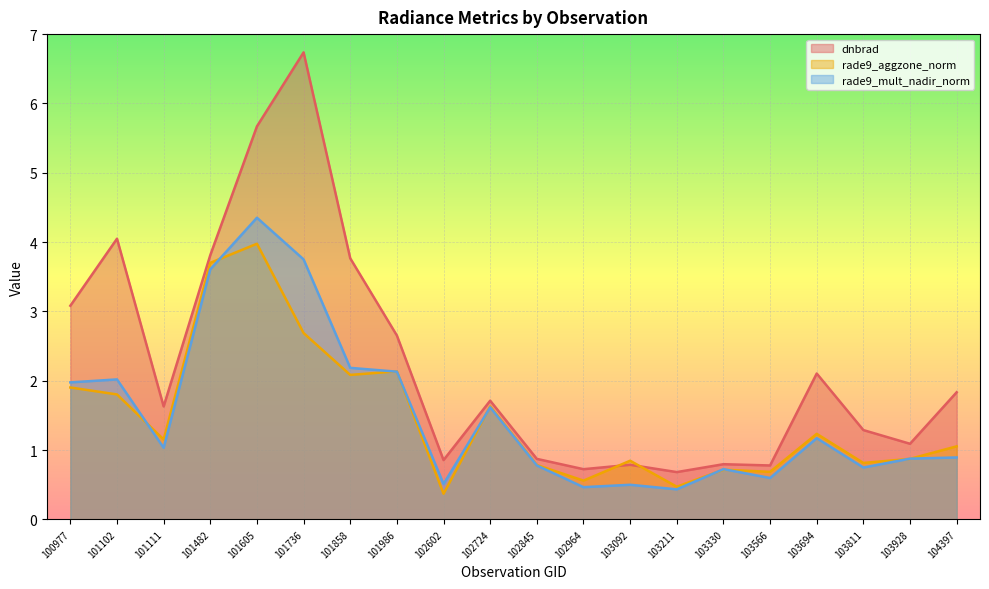

What are all the series names shown in the legend?

dnbrad, rade9_aggzone_norm, rade9_mult_nadir_norm